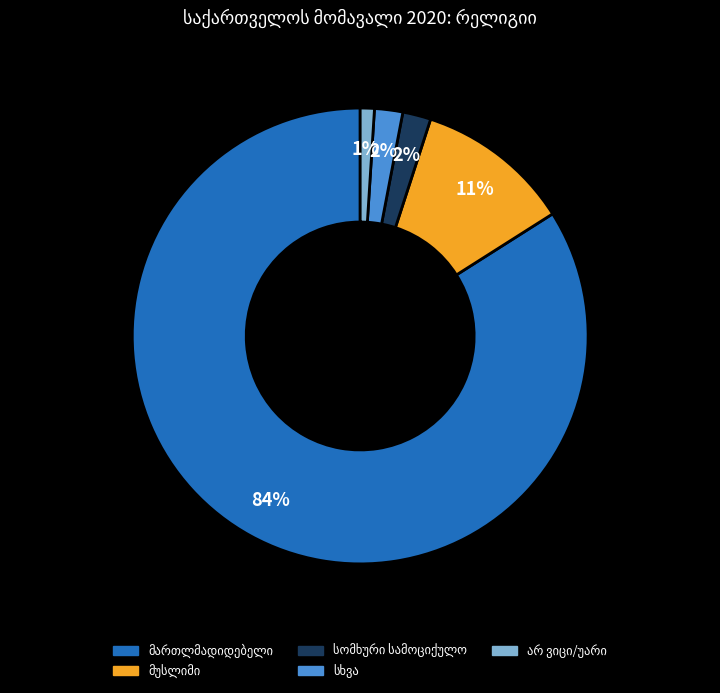

Does any single category account for the majority?

Yes